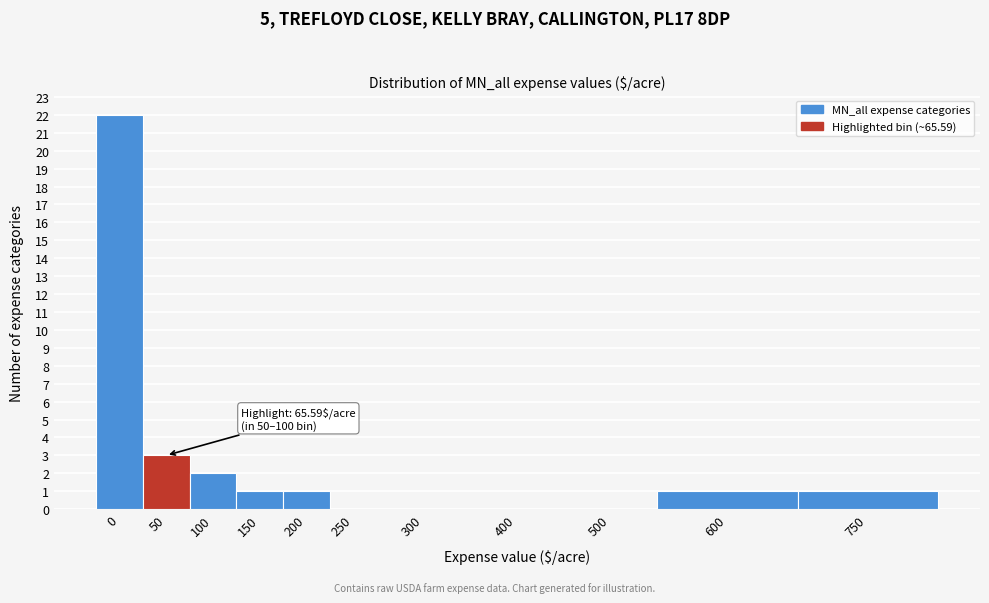

Reading right to left, extract all data points from this chart.

750=1	600=1	500=0	400=0	300=0	250=0	200=1	150=1	100=2	50=3	0=22